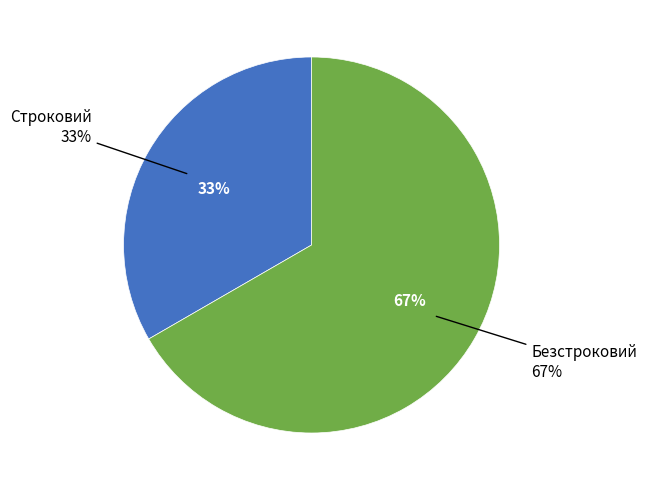

Count the number of slices in the pie.

2